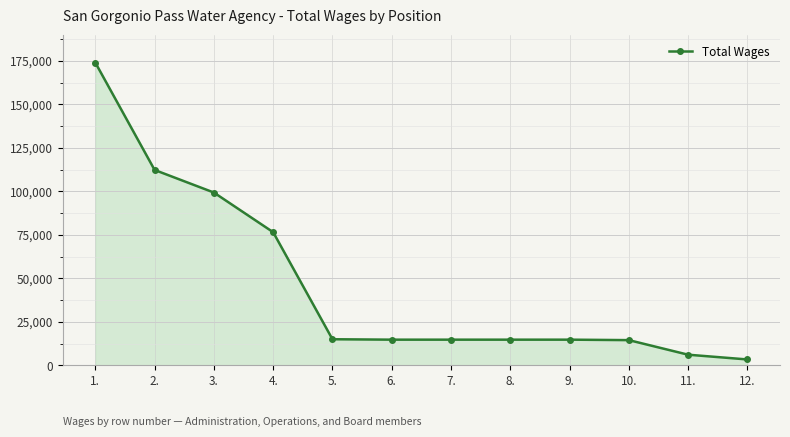

The value at 8. is 20687. True or false?

False